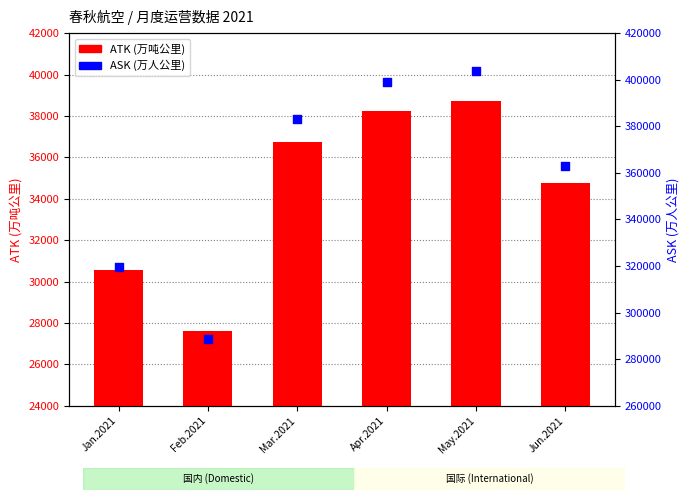

What is the total value across all series at Apr.2021?

437195.2